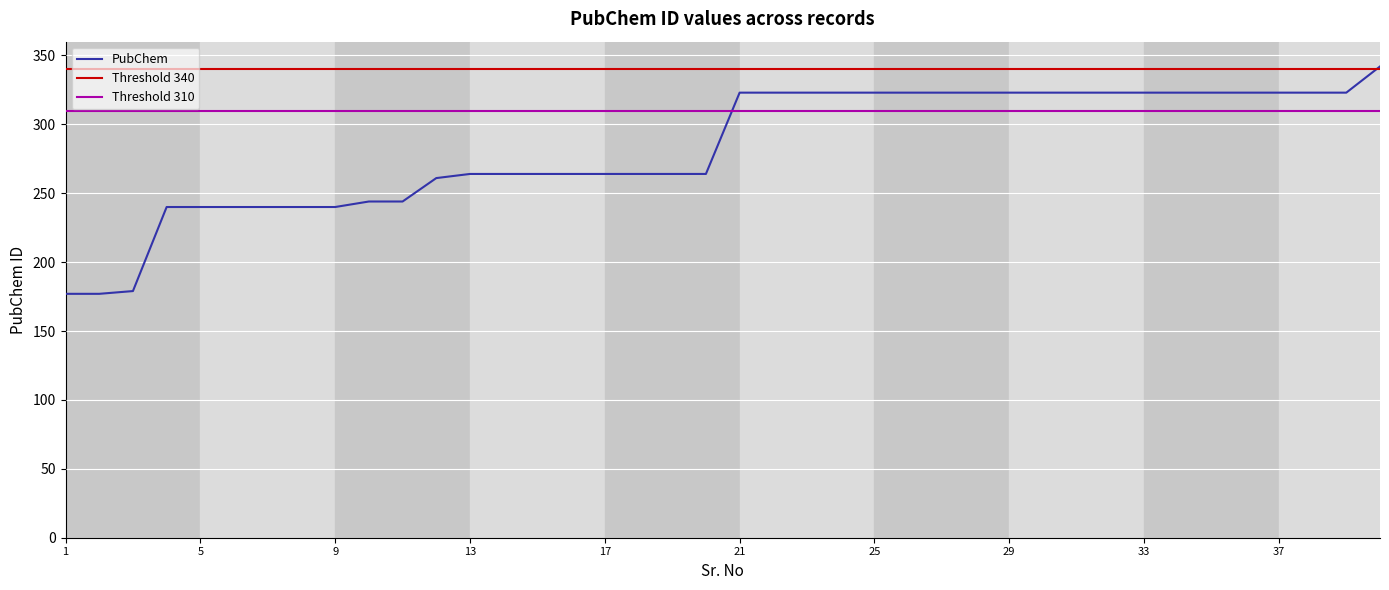

Approximately how many times larger is the value at 10 compared to 26?

0.8